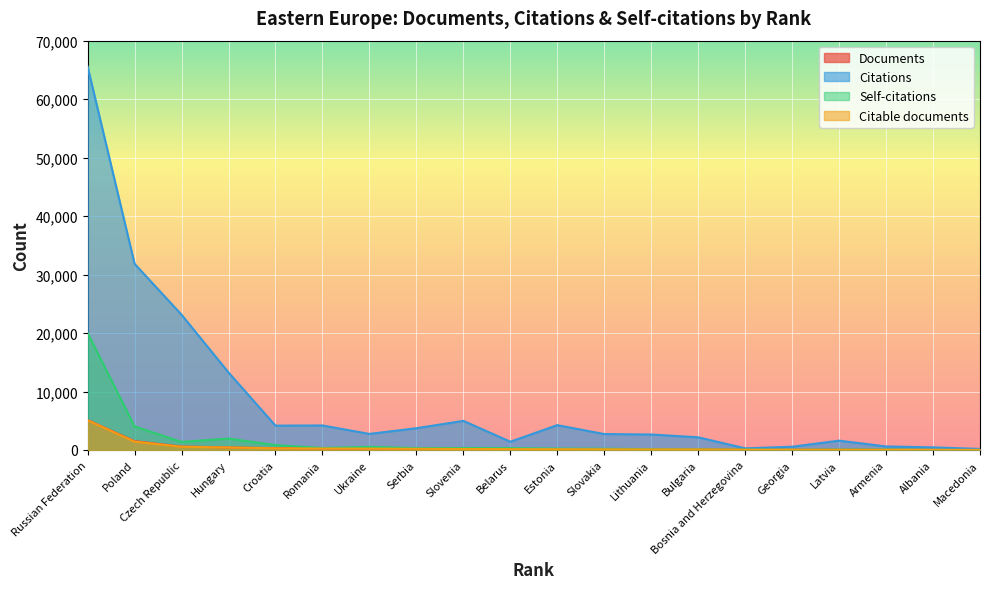

What is the maximum value for Self-citations?

20030